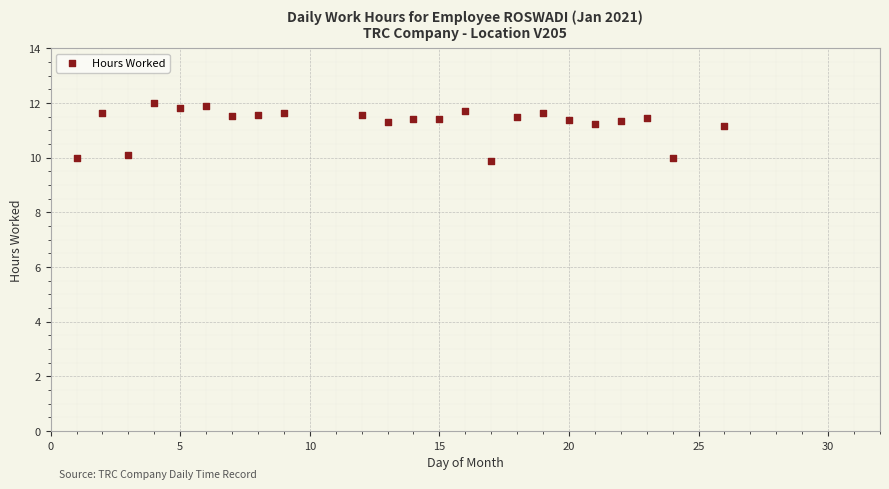

What is the range of X values (max minus min)?

25.0